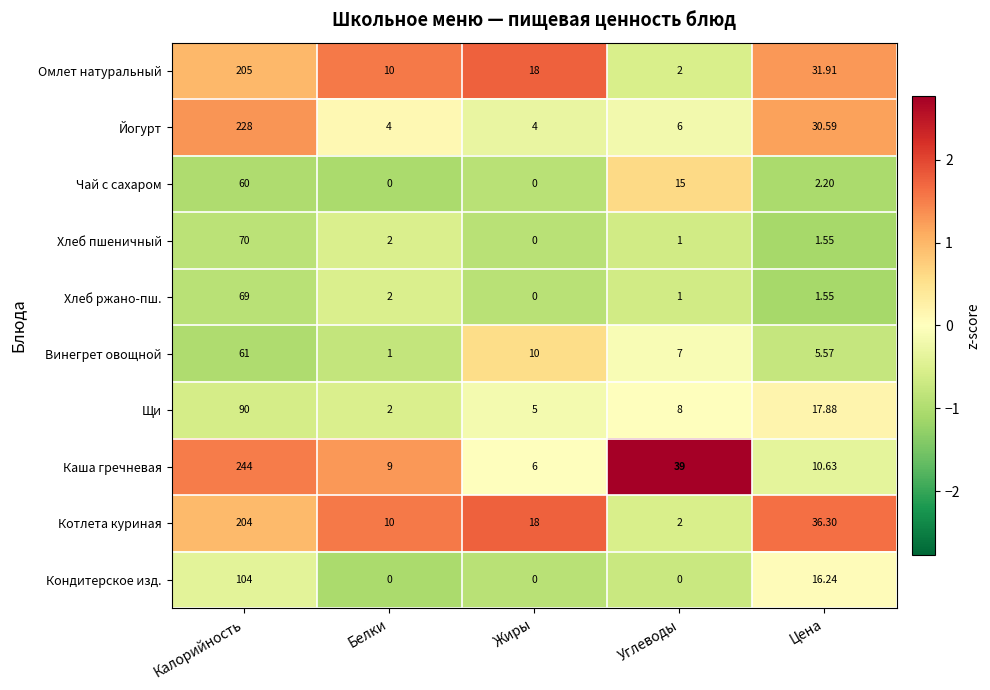

At which label does Винегрет овощной first exceed 7?

Калорийность